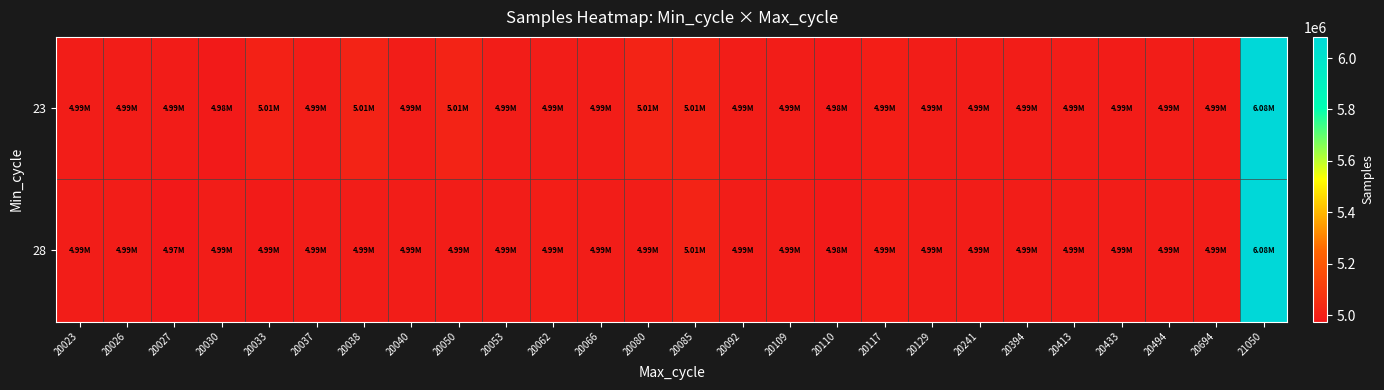

Which series has the largest total across all categories?

23